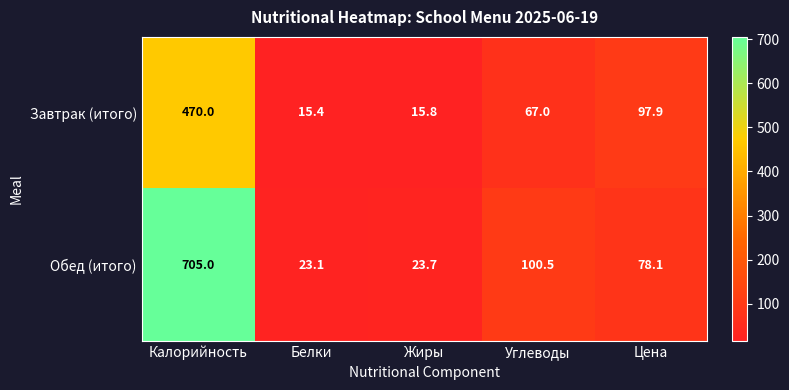

At which label does Завтрак (итого) reach its minimum?

Белки